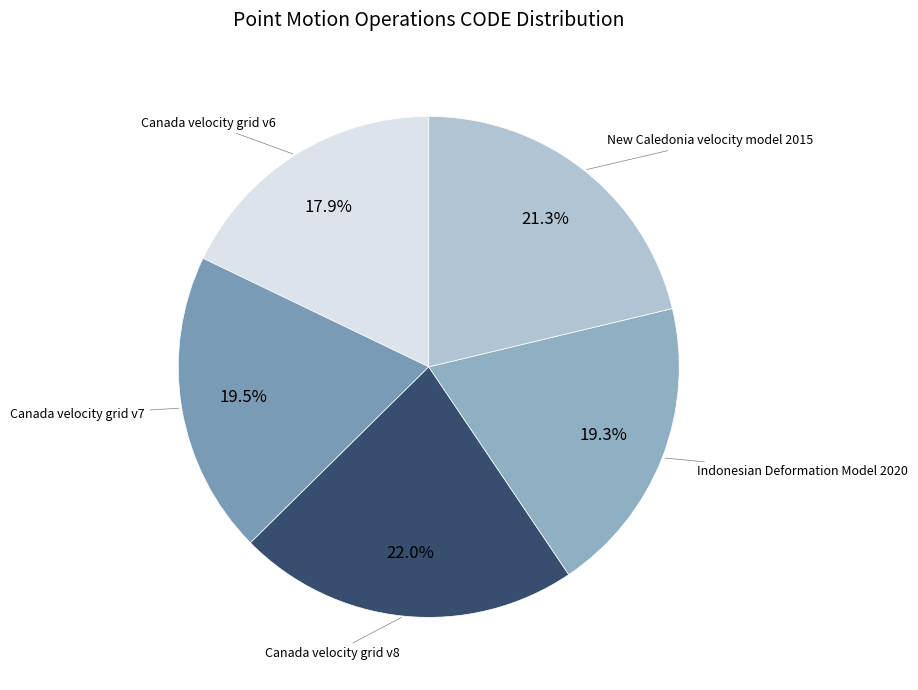

Count the number of slices in the pie.

5